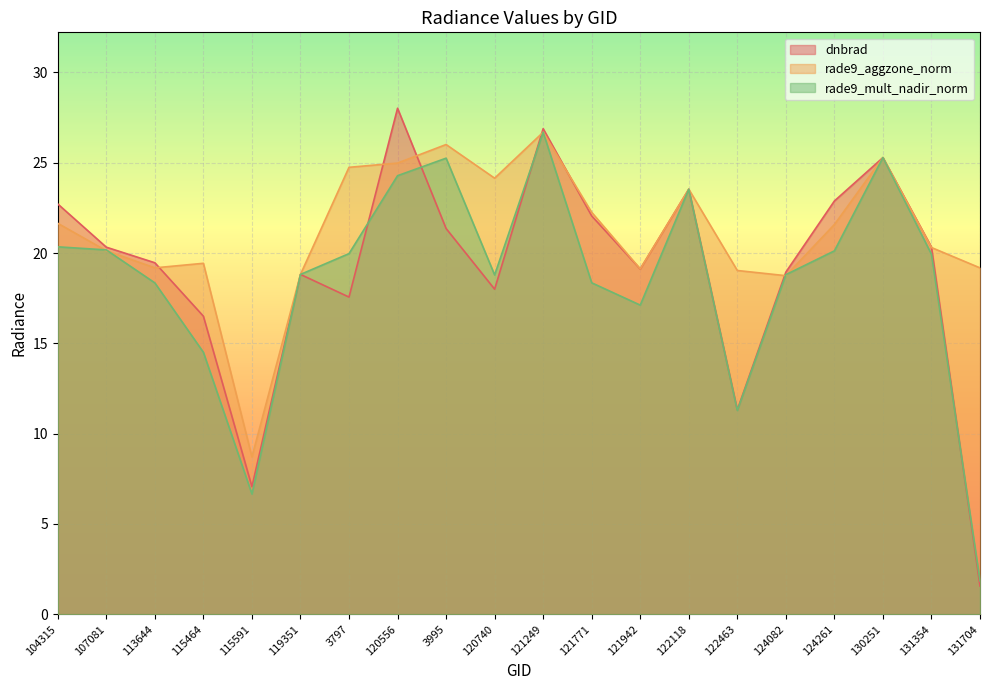

What is the total value across all series at 115464?

50.4